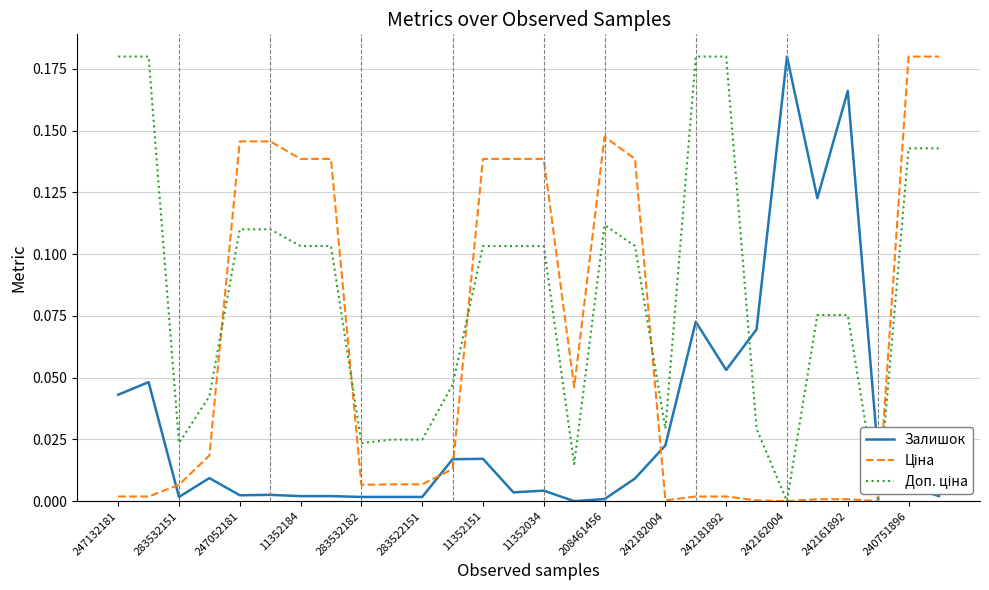

Does the chart have visible grid lines?

Yes